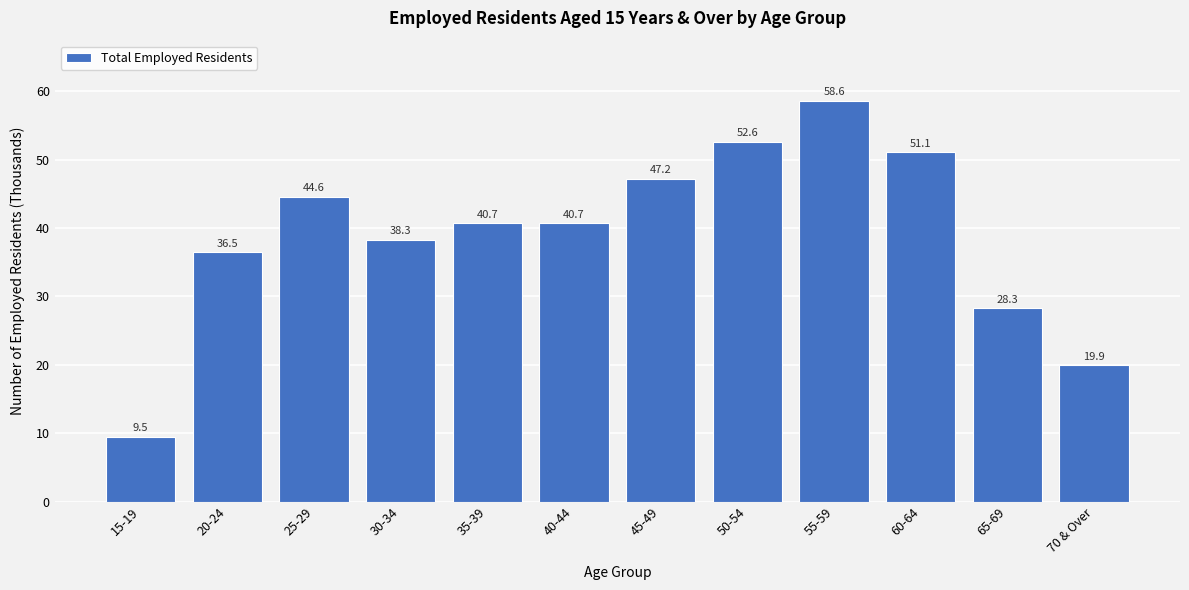

Reading left to right, list all the values displayed in this chart.

15-19=9.5	20-24=36.5	25-29=44.6	30-34=38.3	35-39=40.7	40-44=40.7	45-49=47.2	50-54=52.6	55-59=58.6	60-64=51.1	65-69=28.3	70 & Over=19.9